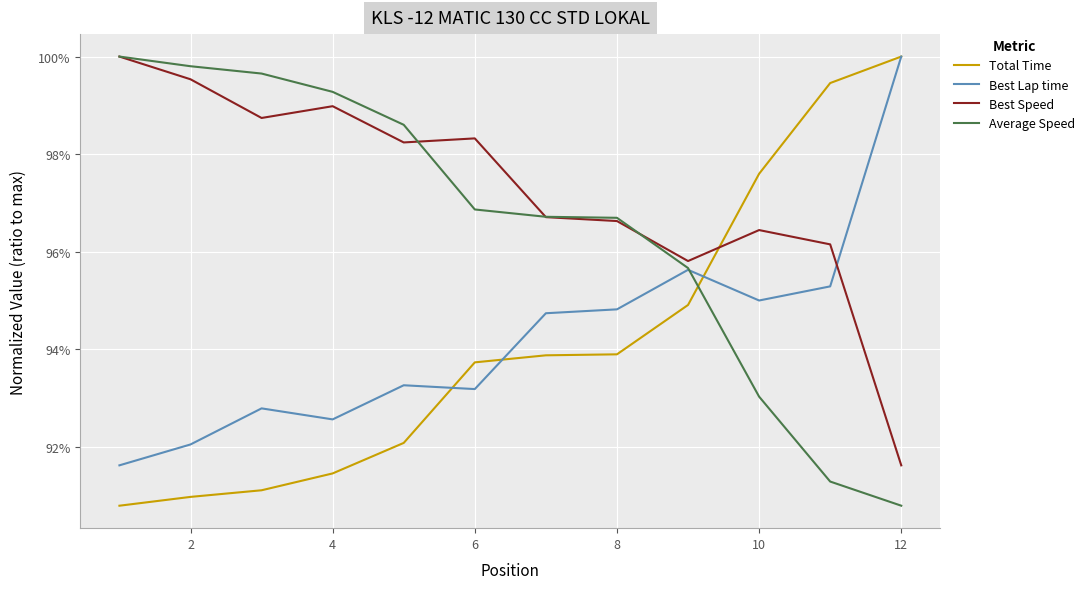

What is the smallest value displayed?

0.9